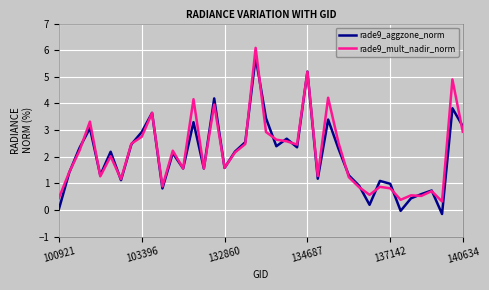

What is the maximum value for rade9_aggzone_norm?

5.7